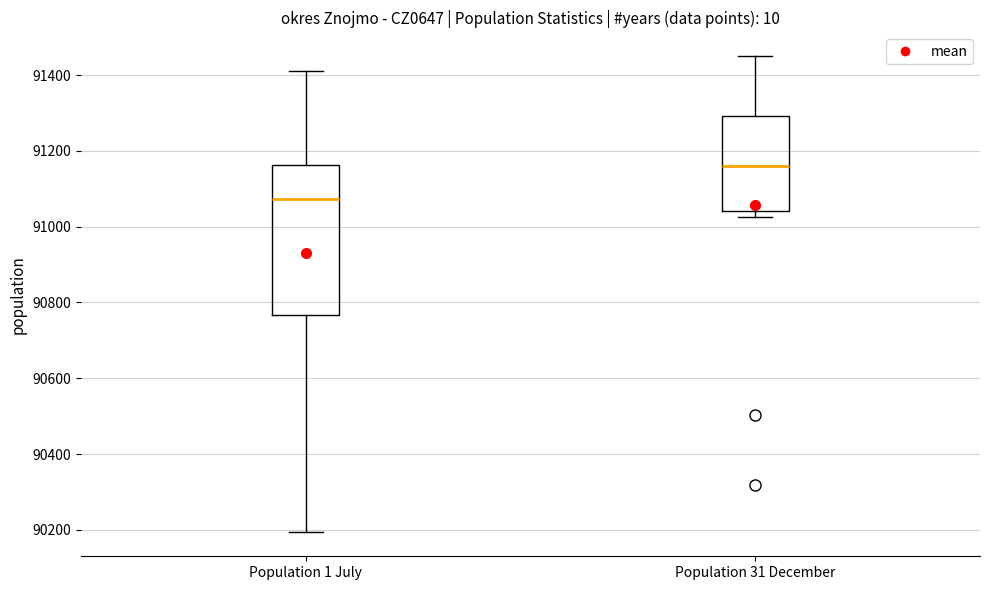

Which box has the lowest median line?

Population 1 July